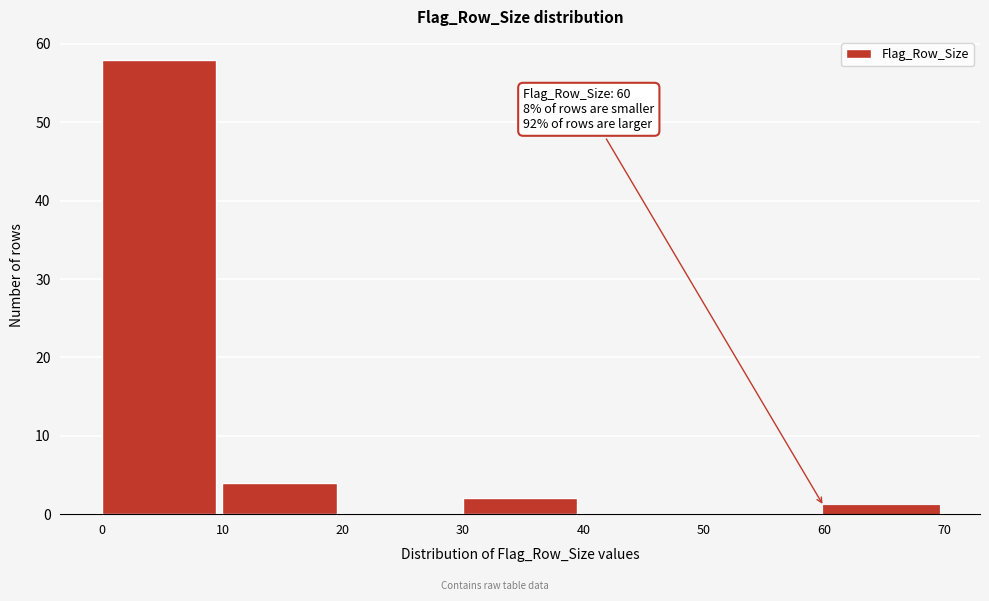

Over which range of the x-axis is the bar tallest?

0 to 10